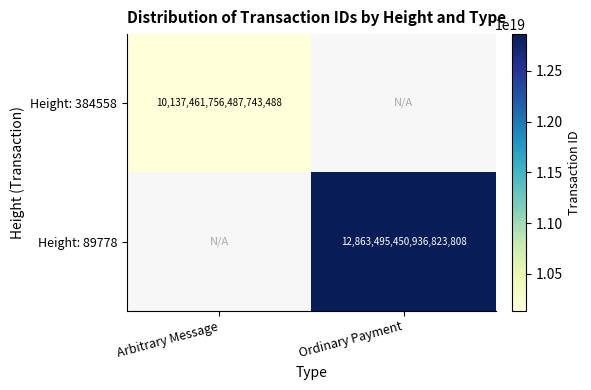

The Height: 89778 series shows 20985500472715919360 at Ordinary Payment. True or false?

False